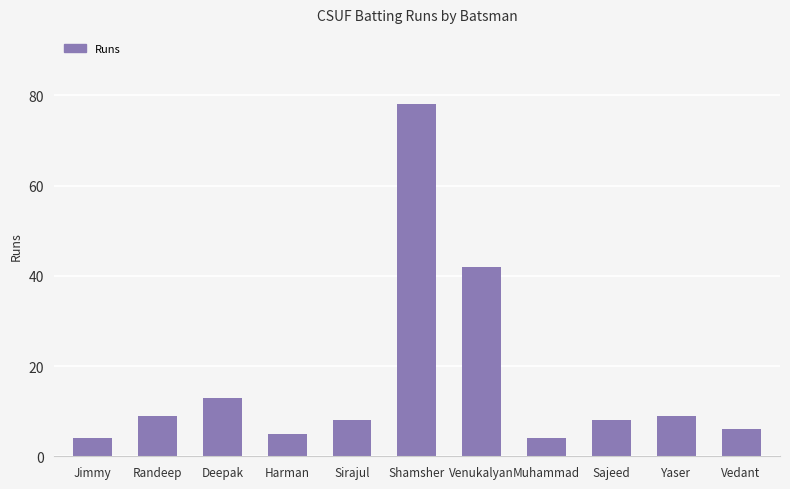

What is the difference between the maximum and second lowest values?

74